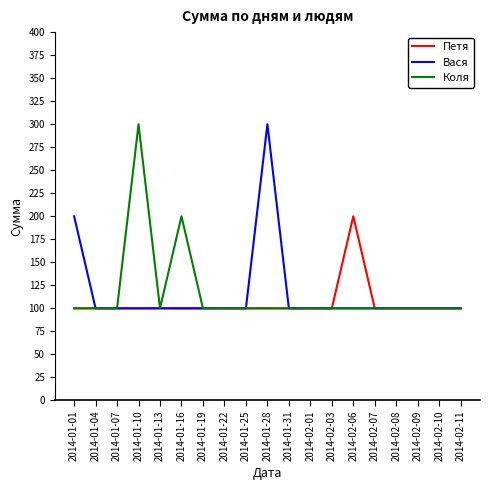

What position from the left is 2014-02-07?

15